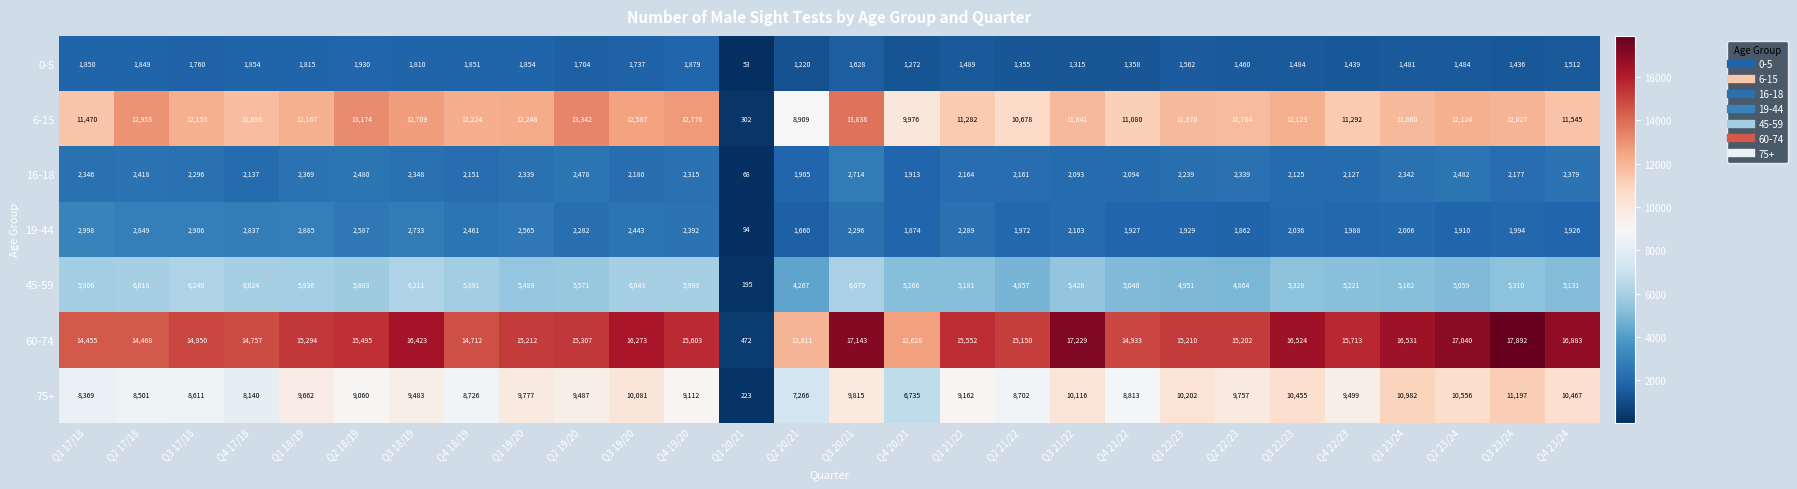

What is the average value of the 16-18 series?

2185